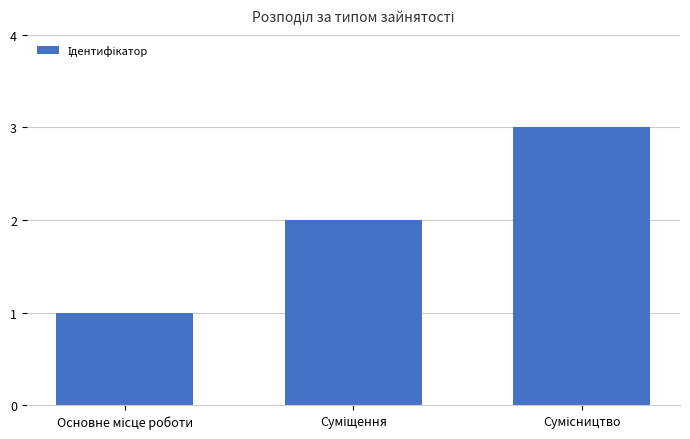

Count the number of data series in this chart.

1